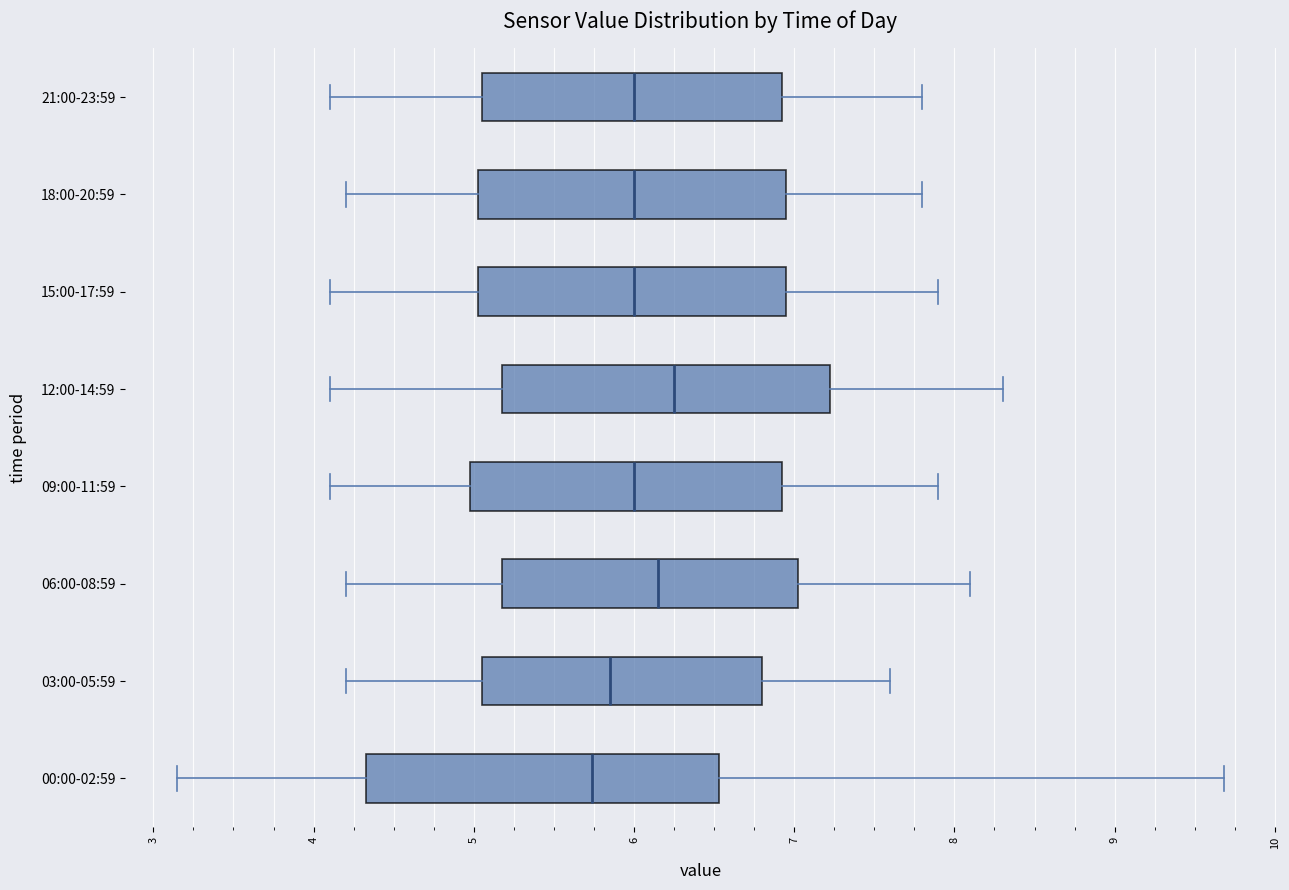

Which box is the widest, from its left edge to its right edge?

00:00-02:59